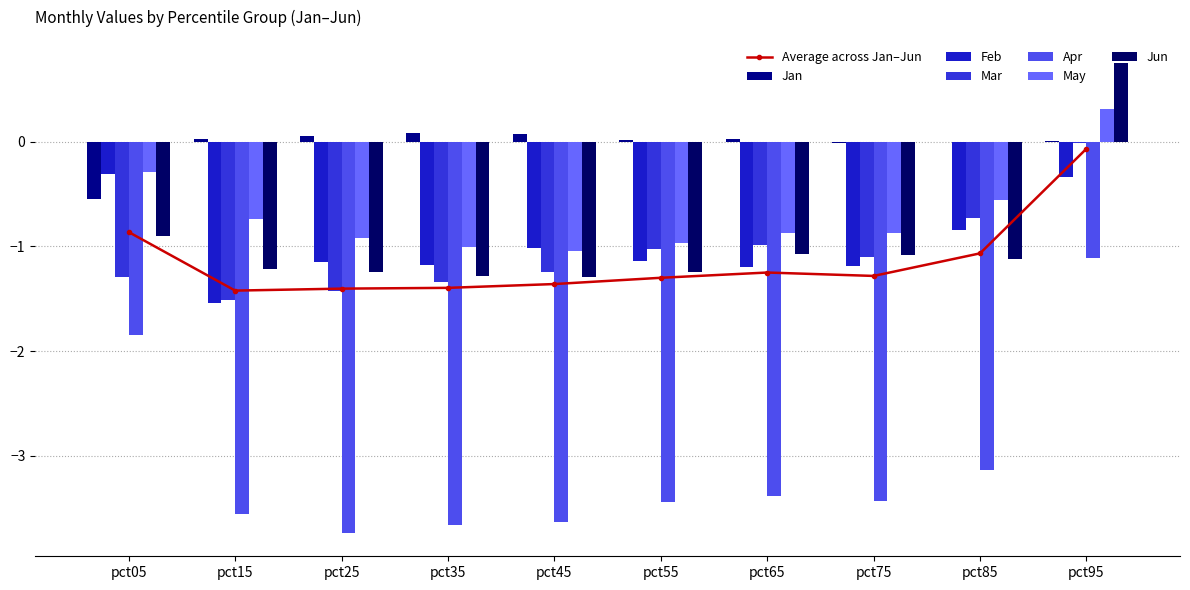

How many data points in Mar are less than -1?

7